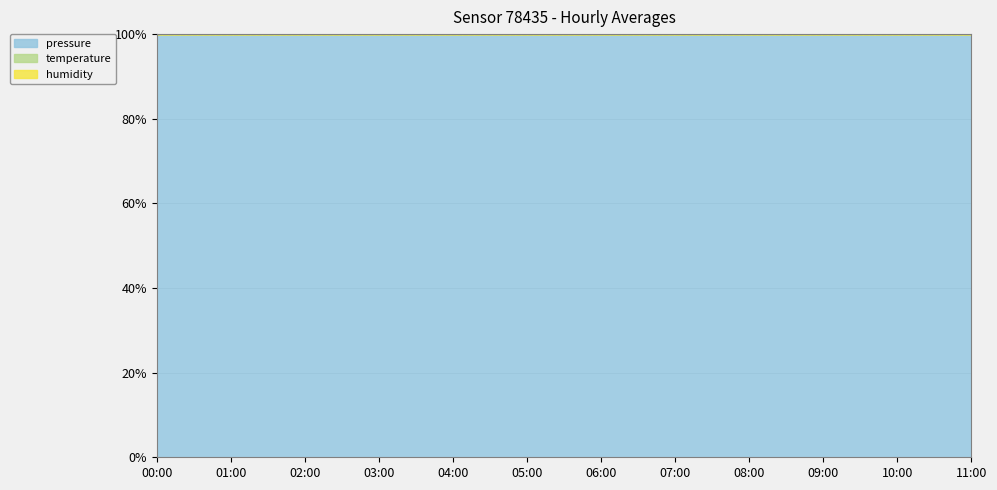

What is the label of the 5th point from the right?

07:00